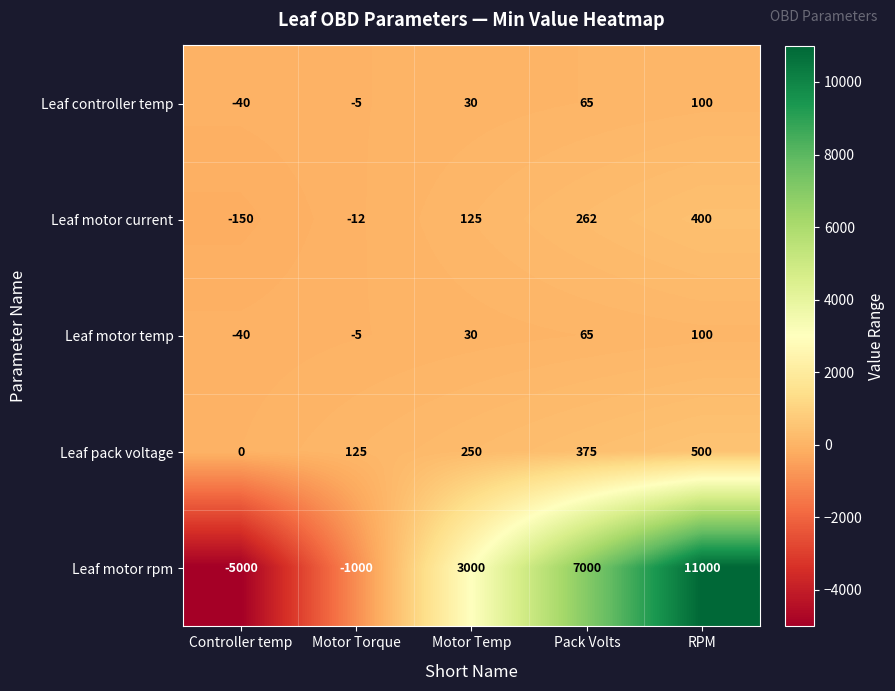

True or false: Leaf motor current has a value of 400 at RPM.

True